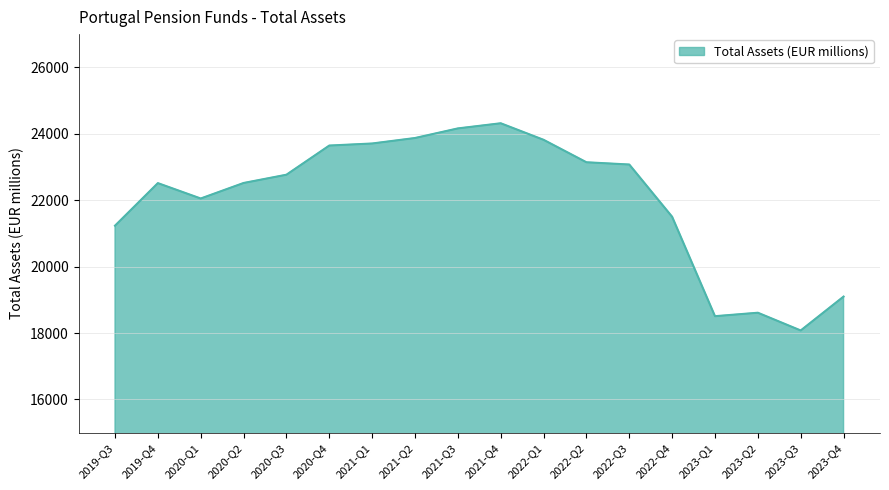

What is the sum of the values at 2020-Q2 and 2020-Q3?

45285